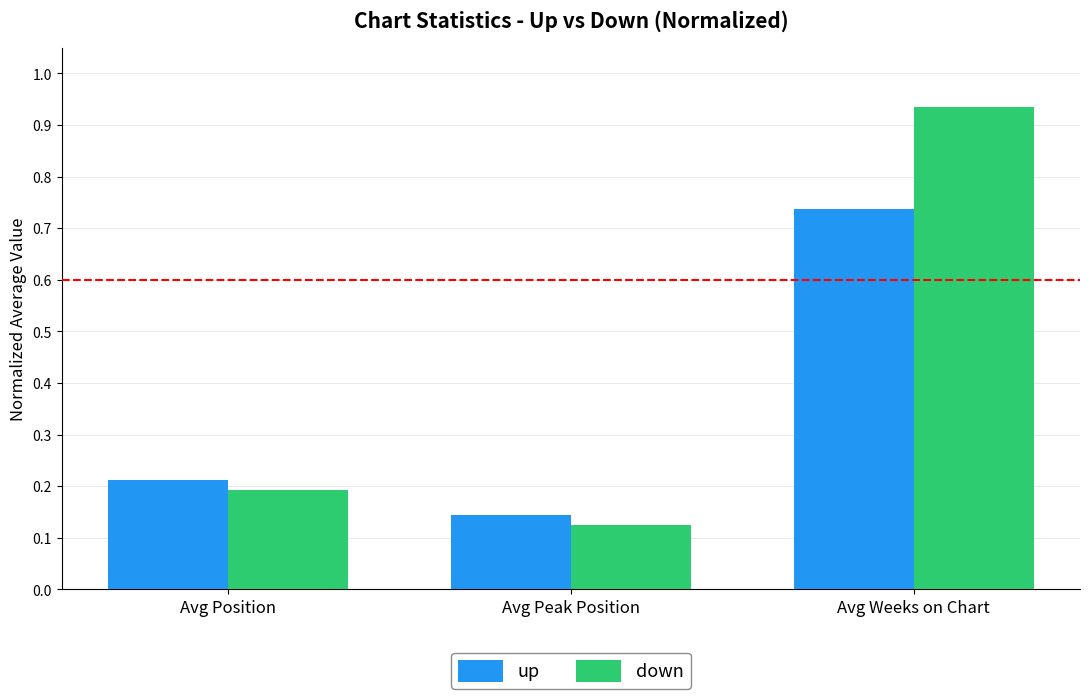

How many up values are between 0 and 1?

3